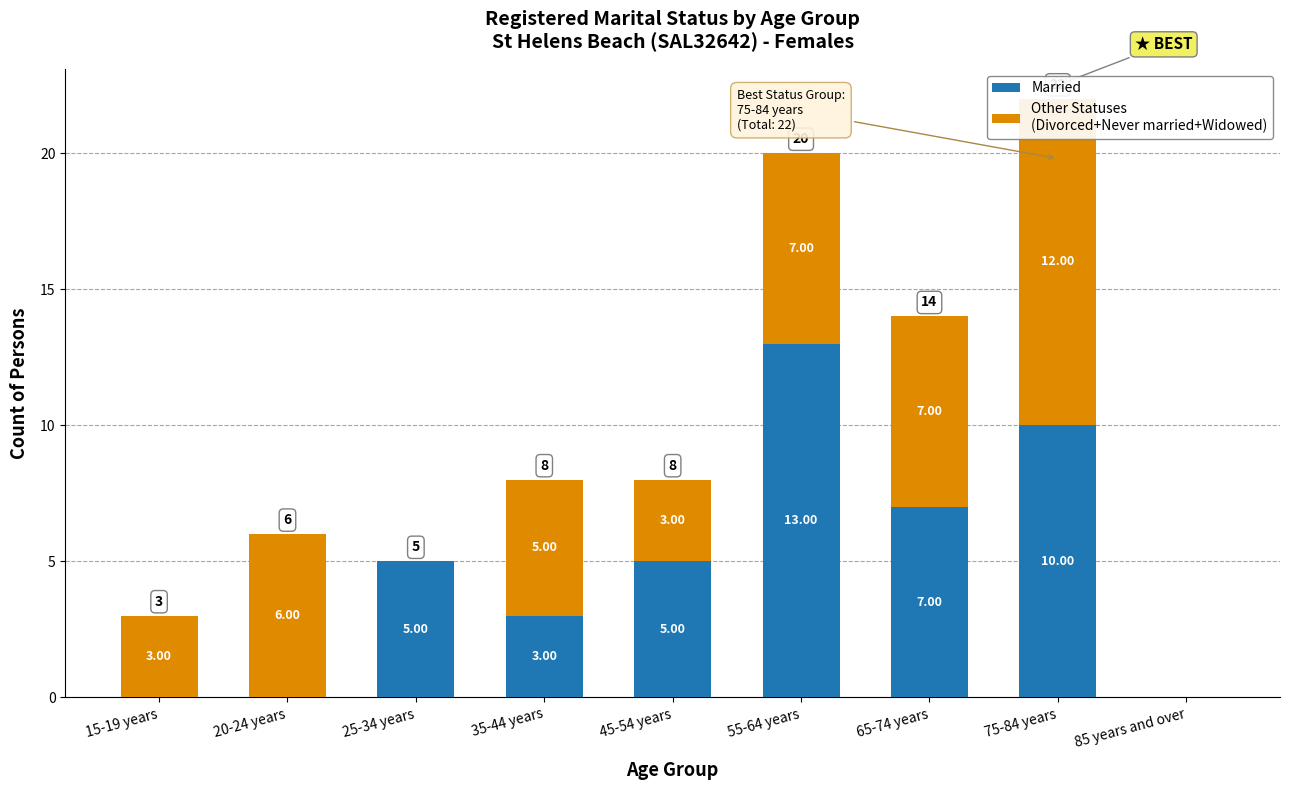

What are all the series names shown in the legend?

Married, Other Statuses
(Divorced+Never married+Widowed)